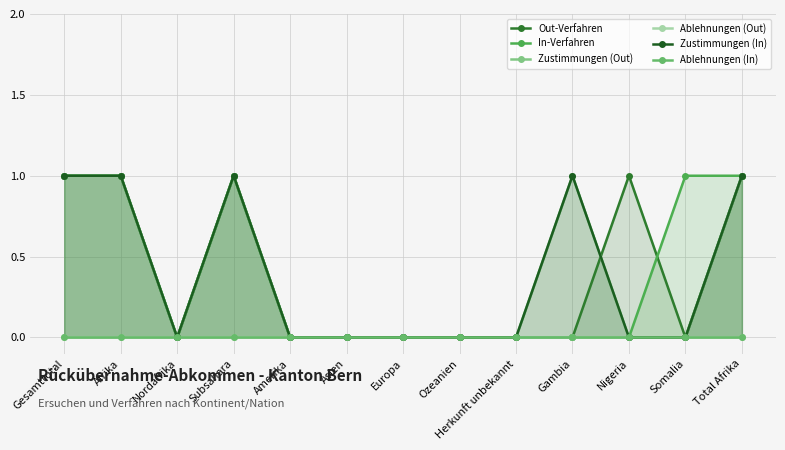

Rank the series at Subsahara from lowest to highest value.

Ablehnungen (Out), Ablehnungen (In), Out-Verfahren, In-Verfahren, Zustimmungen (Out), Zustimmungen (In)